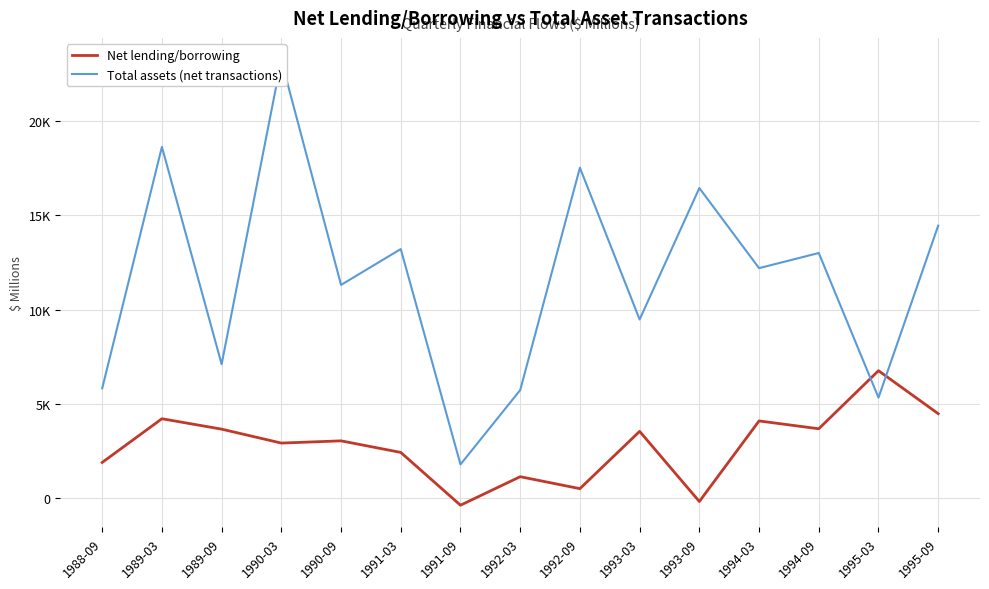

Reading left to right, what are all the values shown in this chart?

Net lending/borrowing: 1897	4215	3663	2924	3042	2428	-372	1141	506	3545	-175	4098	3683	6763	4484
Total assets (net transactions): 5827	18635	7109	23236	11313	13216	1792	5735	17529	9479	16452	12203	13006	5334	14458